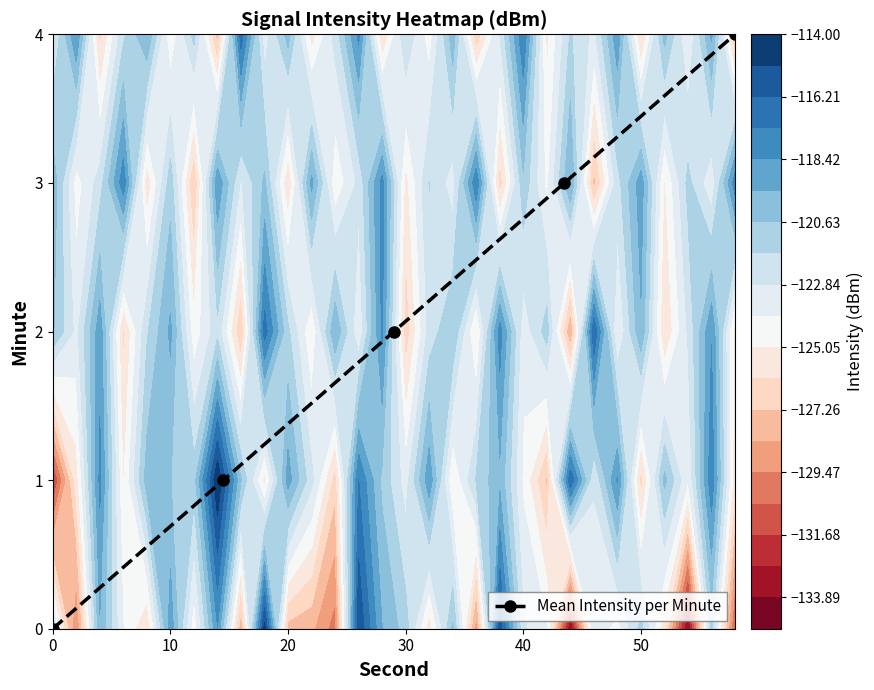

True or false: Mean Intensity per Minute has more than 0 points higher than both neighbors.

False